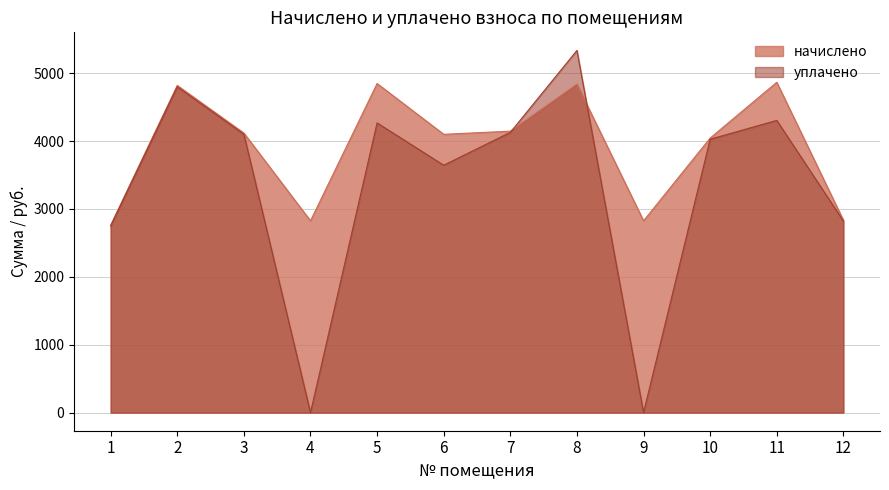

Where is the first local maximum for уплачено?

2